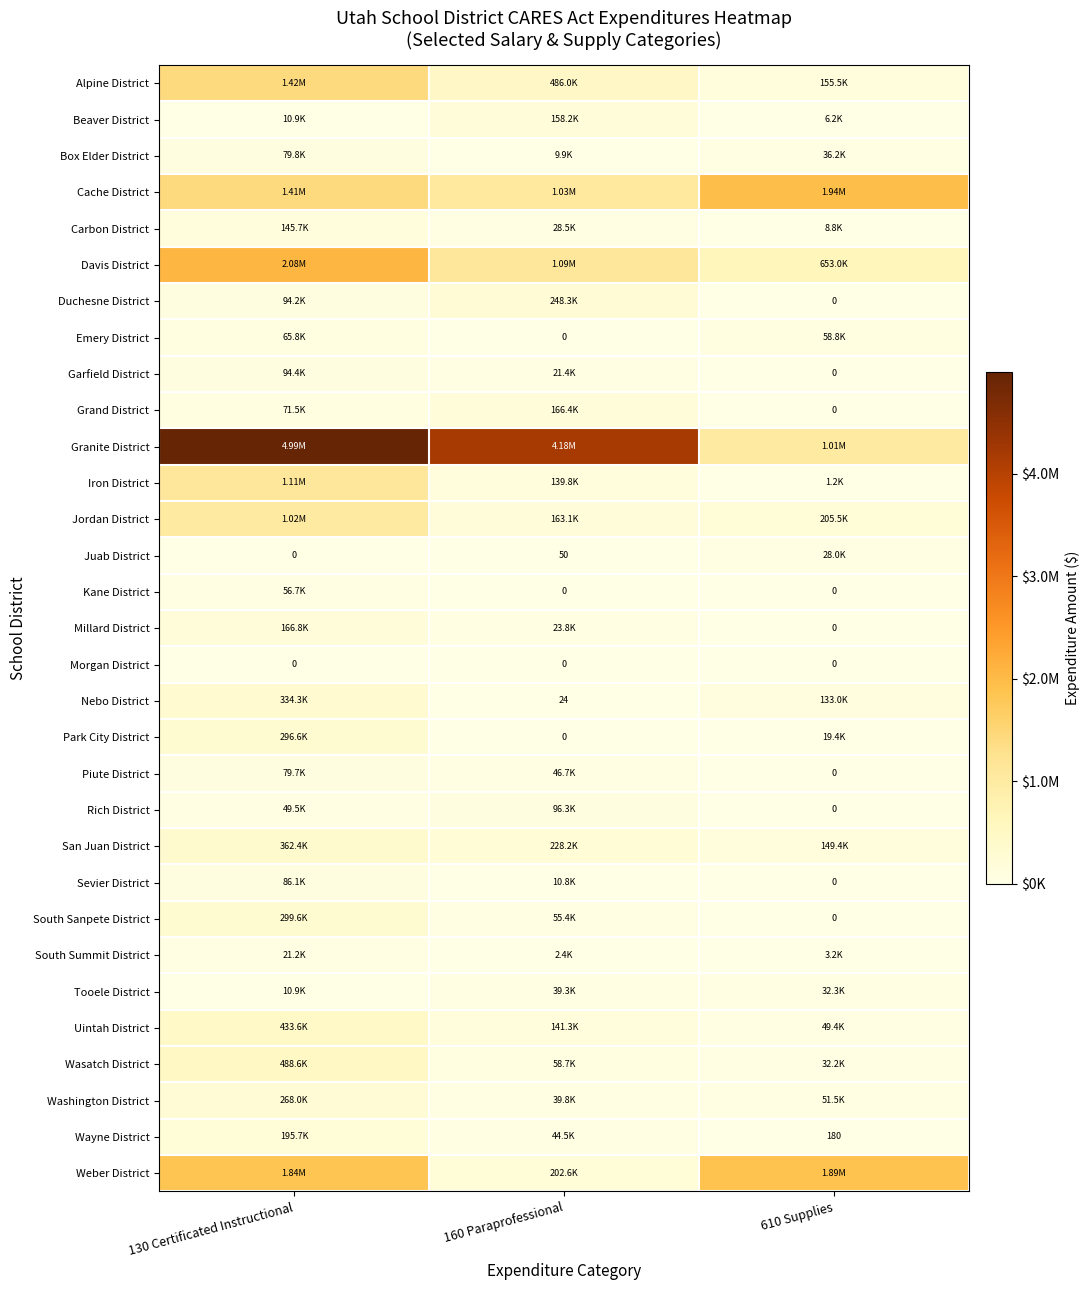

What is the difference between the Millard District values at 610 Supplies and 160 Paraprofessional?

23807.1